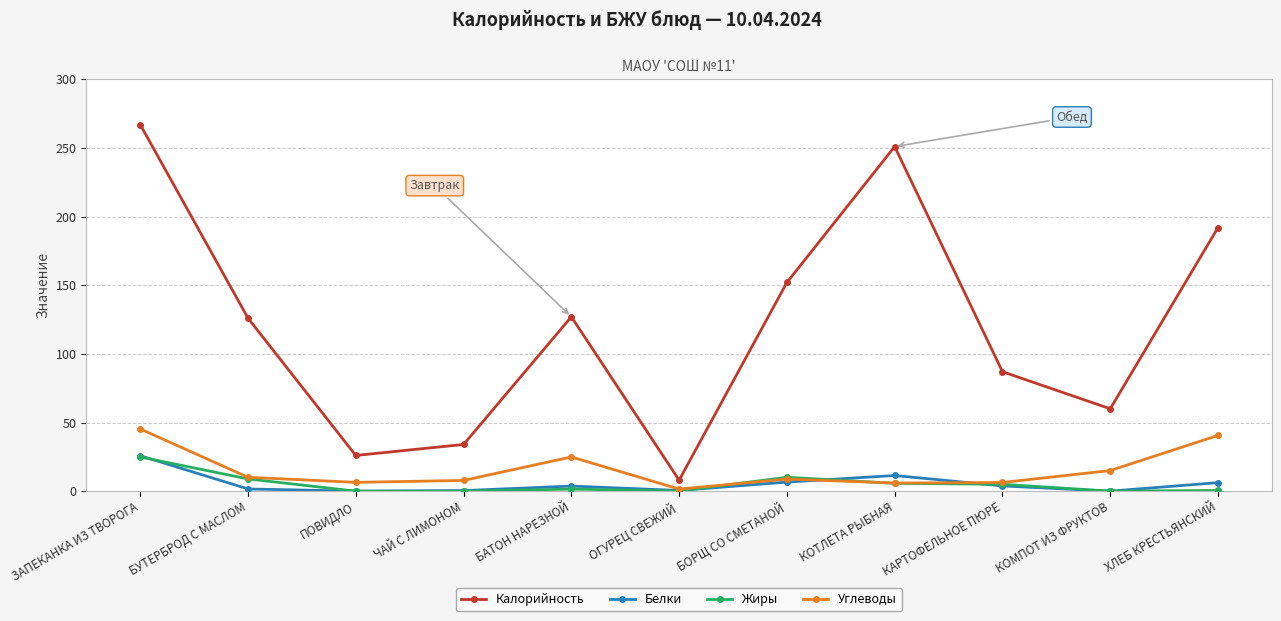

True or false: Калорийность and Углеводы cross at least once.

False